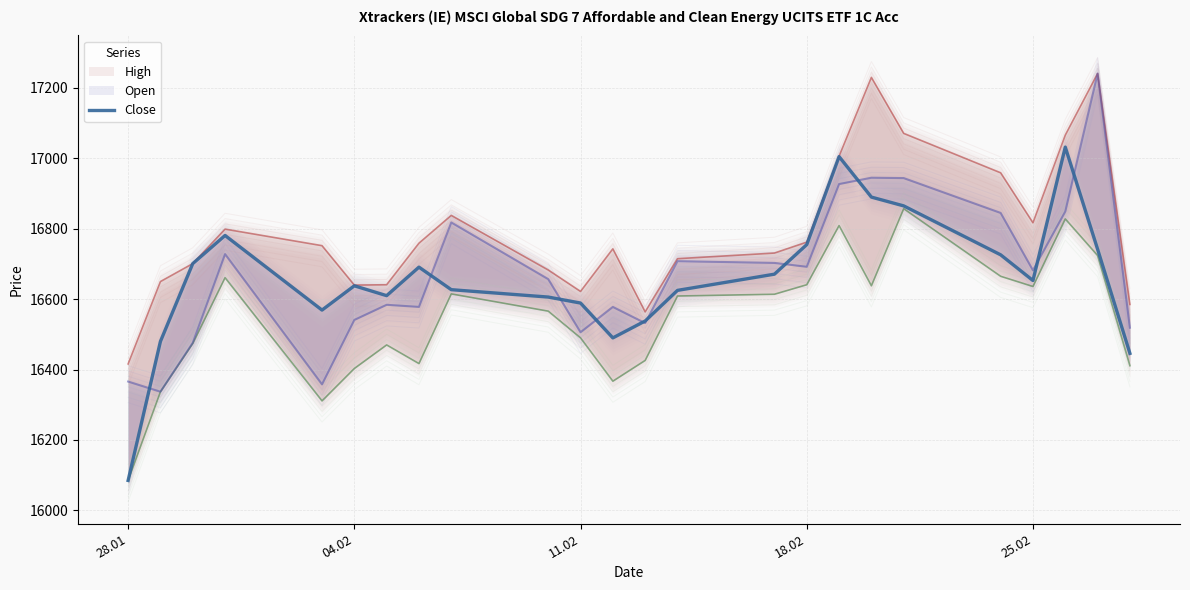

What is the value of the 21st point from the left?

16653